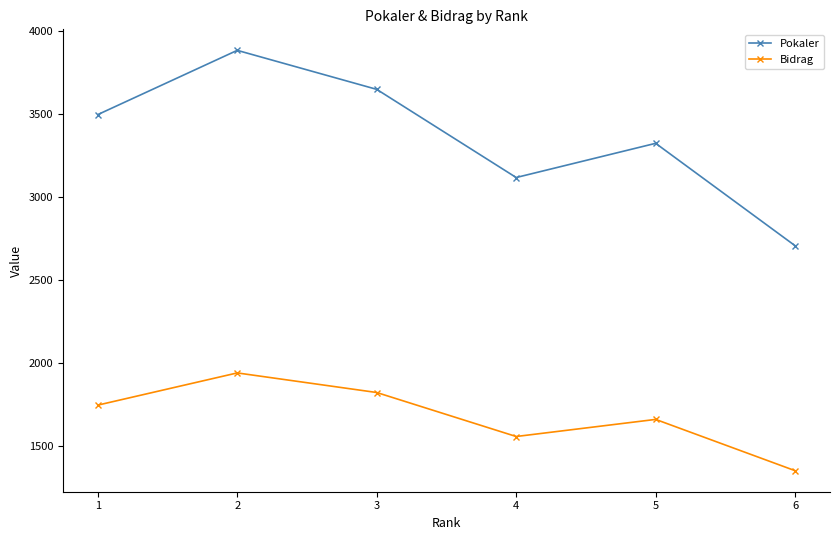

List the series in order of their overall mean, highest first.

Pokaler, Bidrag